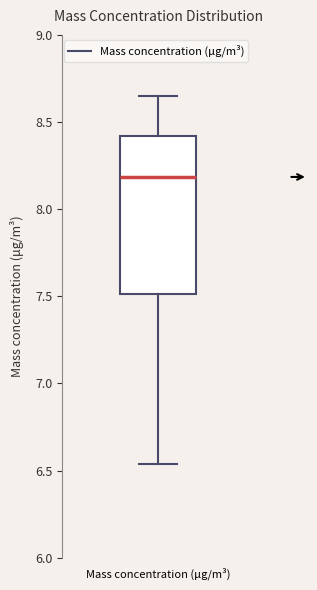

Where is the lower edge of the box for Mass concentration (μg/m³) on the y-axis? The values are not printed on the chart, so give them approximately, as read against the axis.

7.50